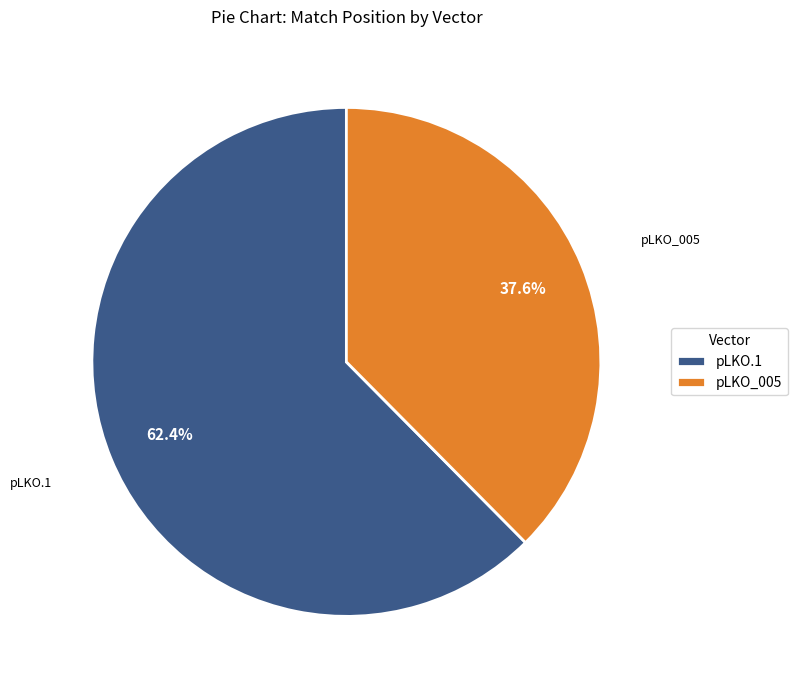

Combined, do pLKO_005 and pLKO.1 account for over 50%?

Yes